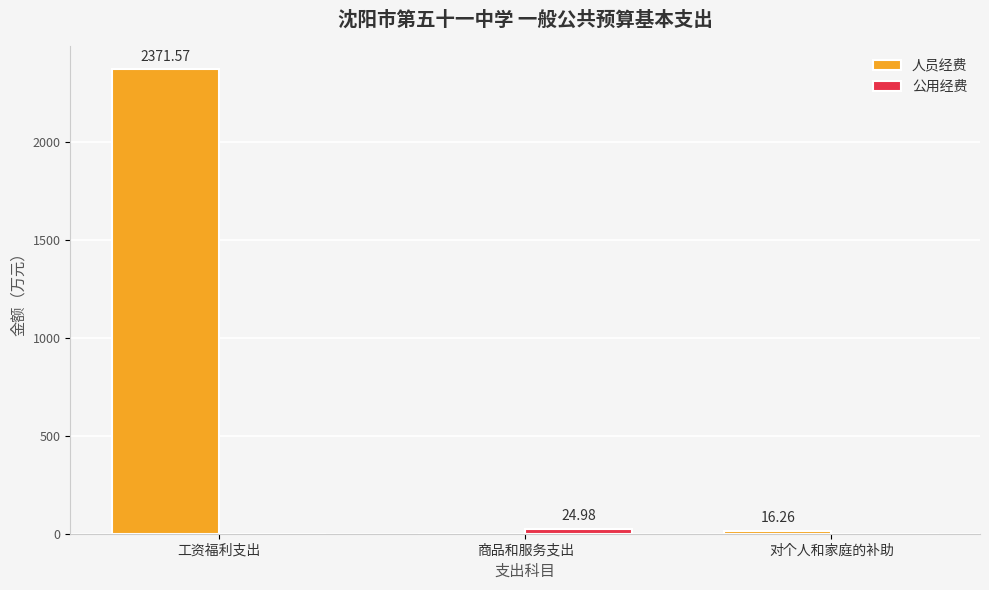

What is the approximate value of 人员经费 at 对个人和家庭的补助?

16.3